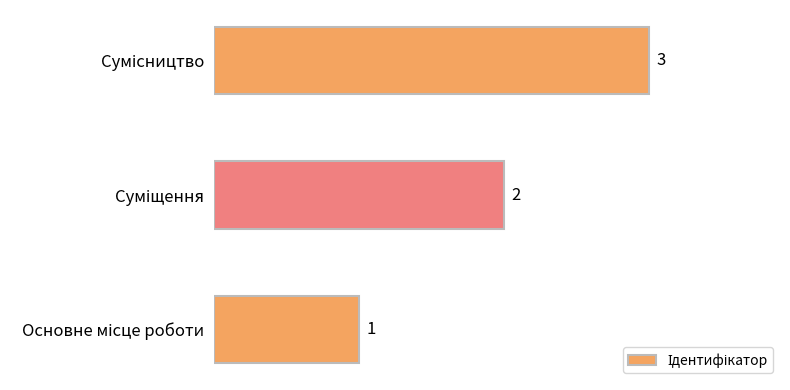

How many distinct data groups are displayed?

1